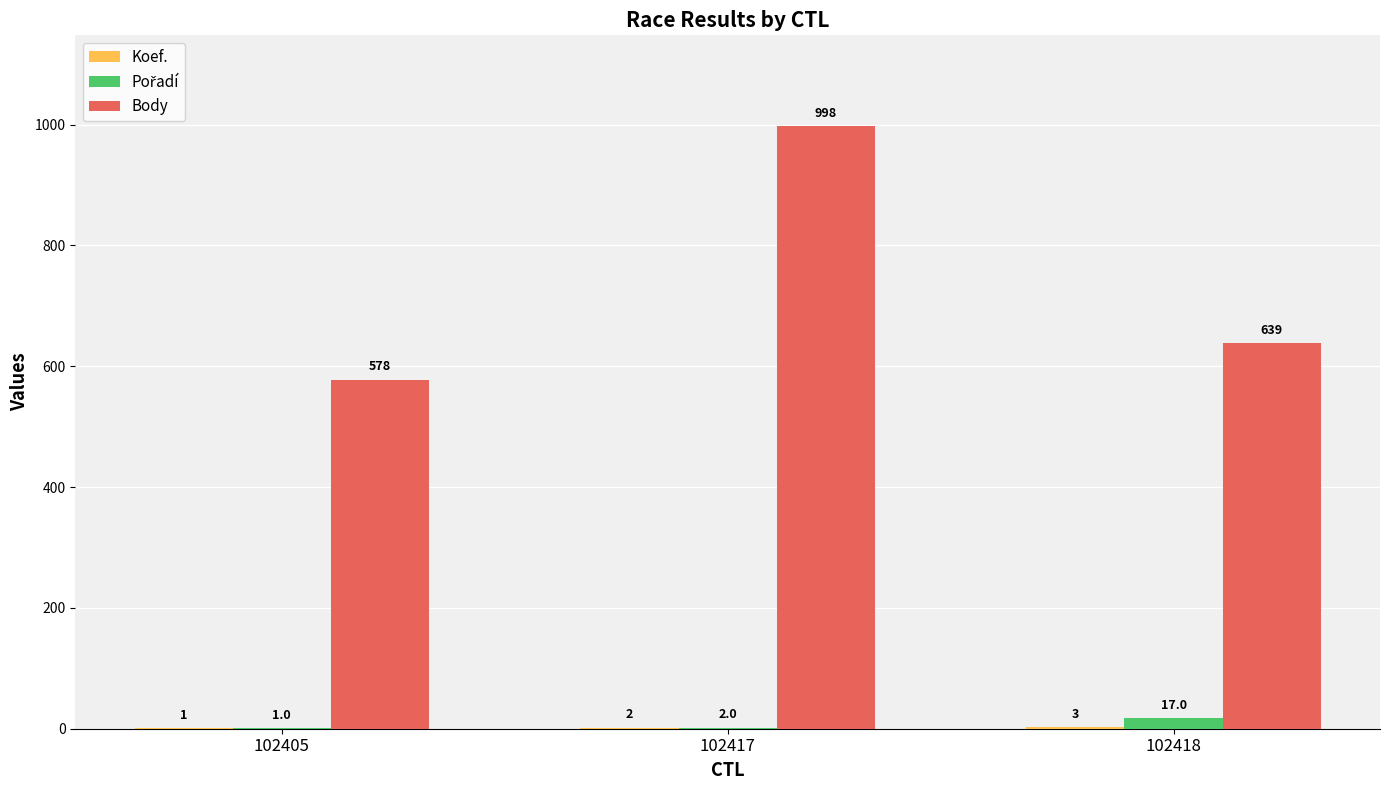

At which category is the sum across all series the highest?

102417